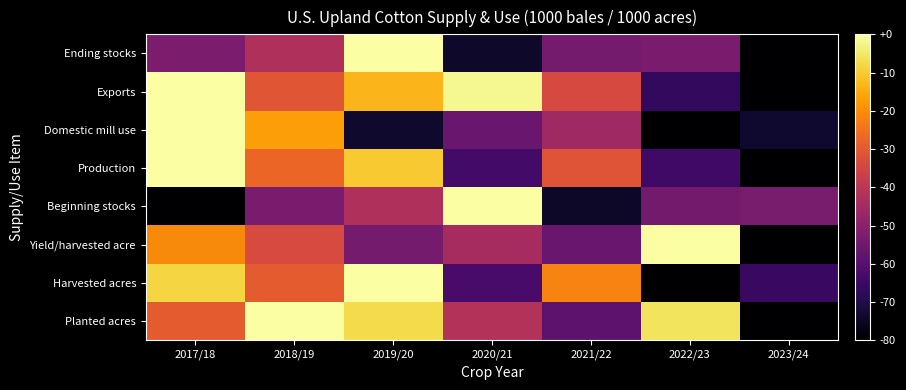

Reading left to right, list all the values displayed in this chart.

Planted acres: 2017/18=0.6	2018/19=1.0	2019/20=0.9	2020/21=0.5	2021/22=0.3	2022/23=0.9	2023/24=0.0
Harvested acres: 2017/18=0.9	2018/19=0.6	2019/20=1.0	2020/21=0.2	2021/22=0.7	2022/23=0.0	2023/24=0.2
Yield/harvested acre: 2017/18=0.7	2018/19=0.6	2019/20=0.3	2020/21=0.4	2021/22=0.3	2022/23=1.0	2023/24=0.0
Beginning stocks: 2017/18=0.0	2018/19=0.3	2019/20=0.5	2020/21=1.0	2021/22=0.1	2022/23=0.3	2023/24=0.3
Production: 2017/18=1.0	2018/19=0.7	2019/20=0.9	2020/21=0.2	2021/22=0.6	2022/23=0.2	2023/24=0.0
Domestic mill use: 2017/18=1.0	2018/19=0.8	2019/20=0.1	2020/21=0.3	2021/22=0.4	2022/23=0.0	2023/24=0.1
Exports: 2017/18=1.0	2018/19=0.6	2019/20=0.8	2020/21=1.0	2021/22=0.6	2022/23=0.2	2023/24=0.0
Ending stocks: 2017/18=0.3	2018/19=0.5	2019/20=1.0	2020/21=0.1	2021/22=0.3	2022/23=0.3	2023/24=0.0